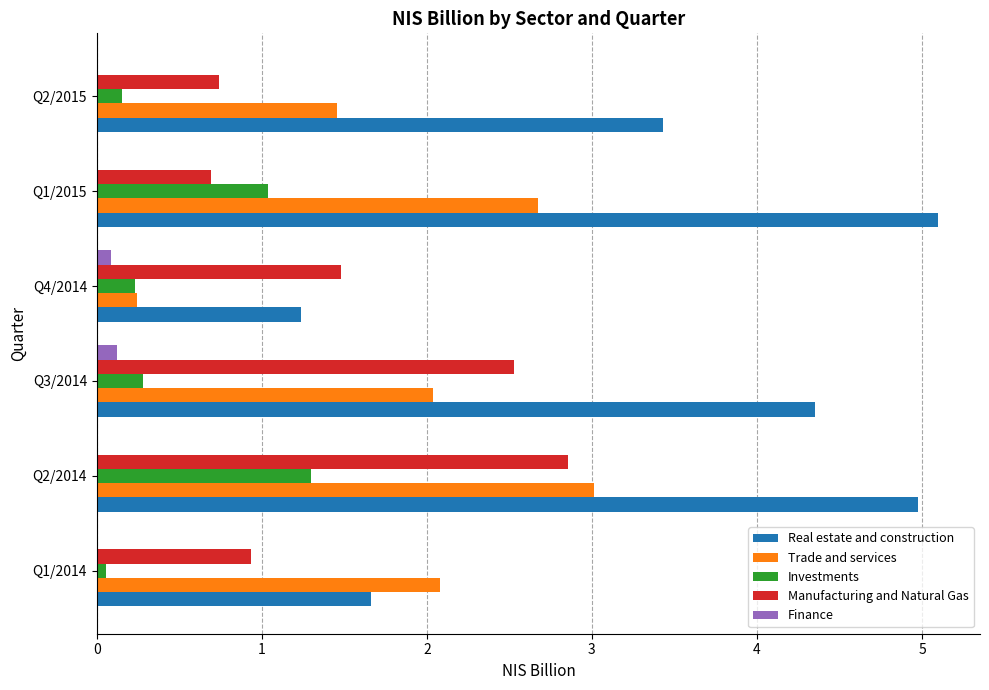

The Real estate and construction series shows 1.7 at Q1/2014. True or false?

True